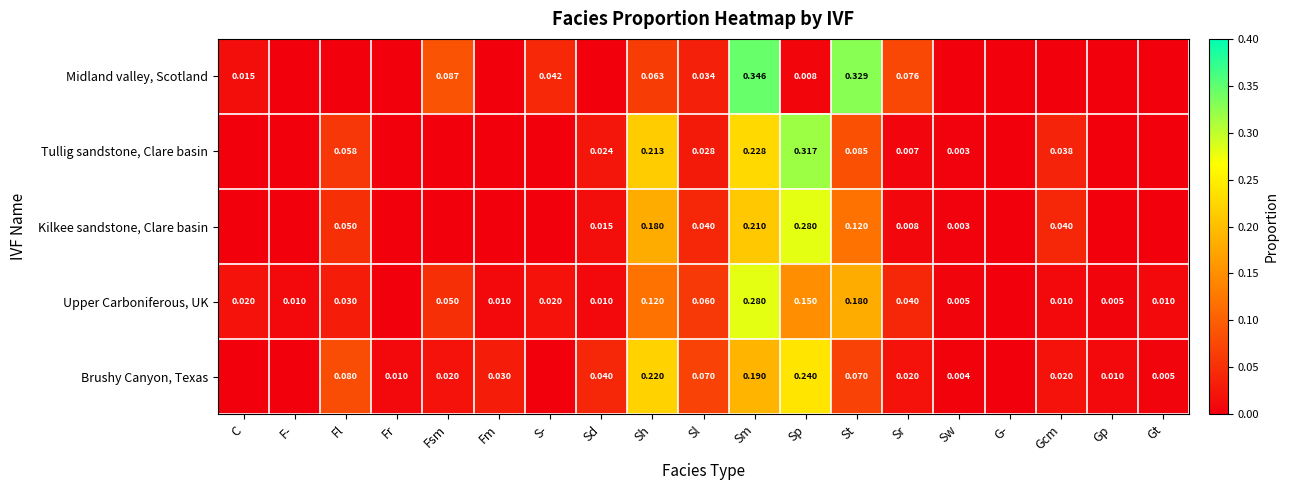

Between Sh and Sm, which series saw the biggest shift?

Midland valley, Scotland